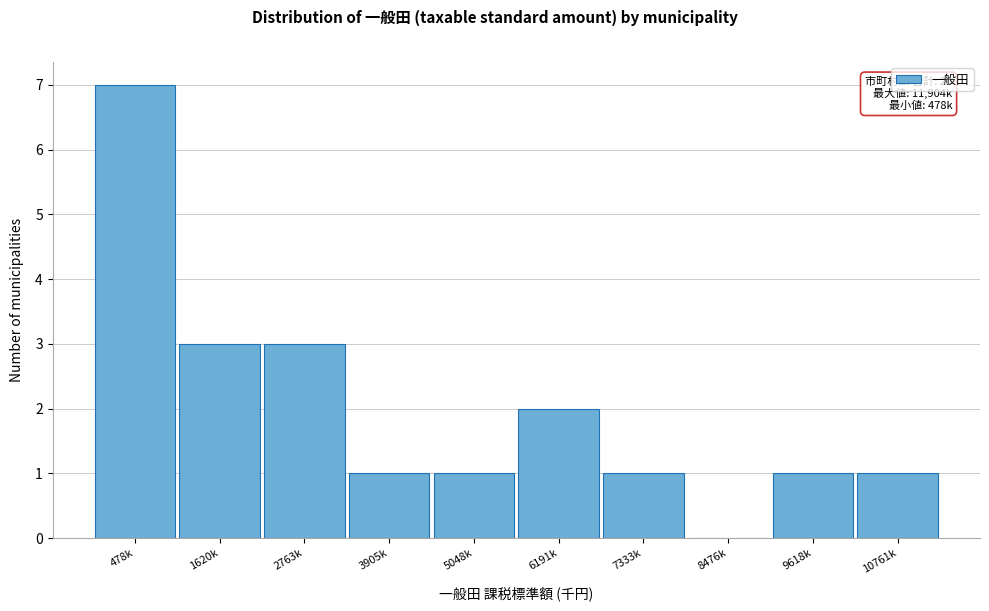

Reading left to right, what are all the values shown in this chart?

478k=7	1620k=3	2763k=3	3905k=1	5048k=1	6191k=2	7333k=1	8476k=0	9618k=1	10761k=1